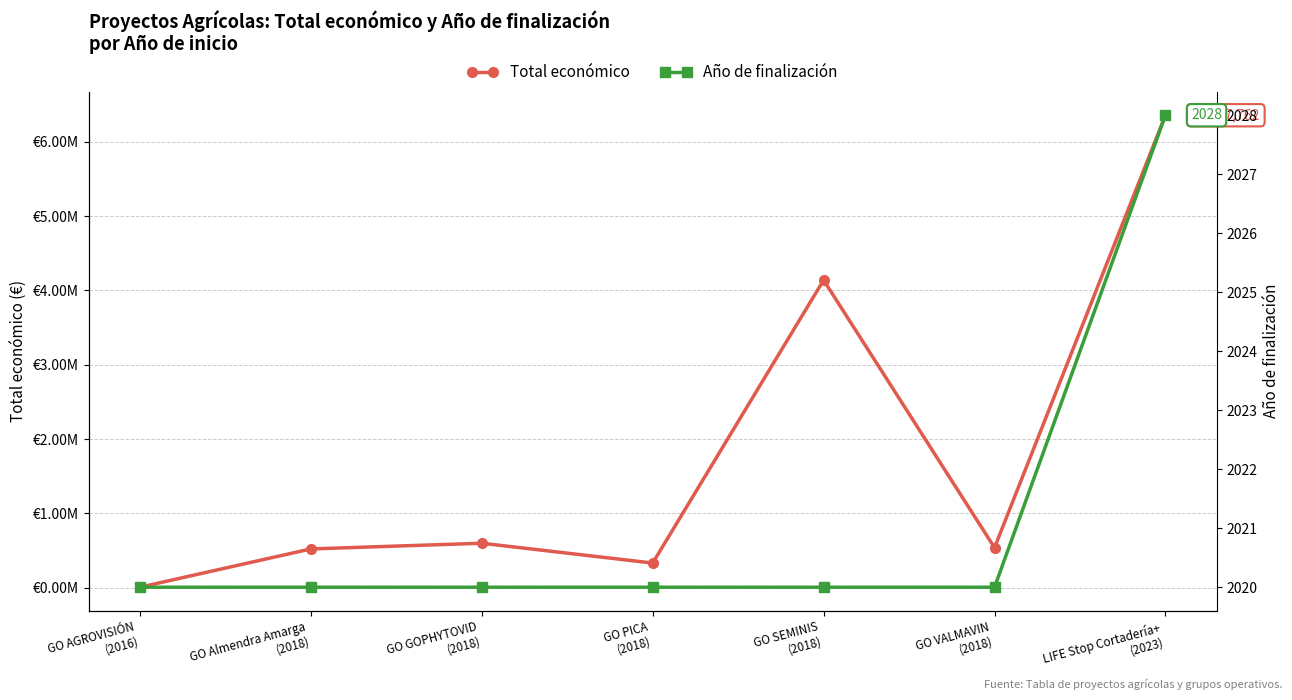

Is this an area chart (filled region under the line)?

No